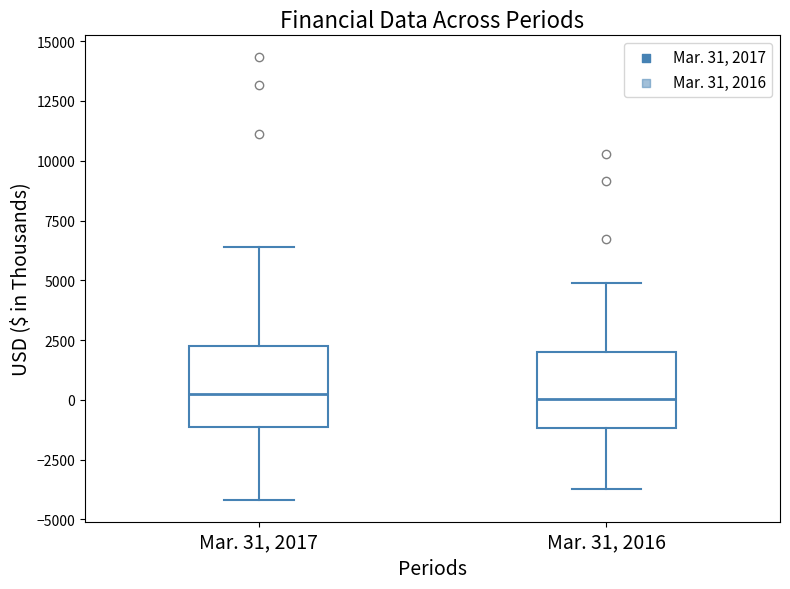

Where is the lower edge of the box for Mar. 31, 2016 on the y-axis? The values are not printed on the chart, so give them approximately, as read against the axis.

-1000